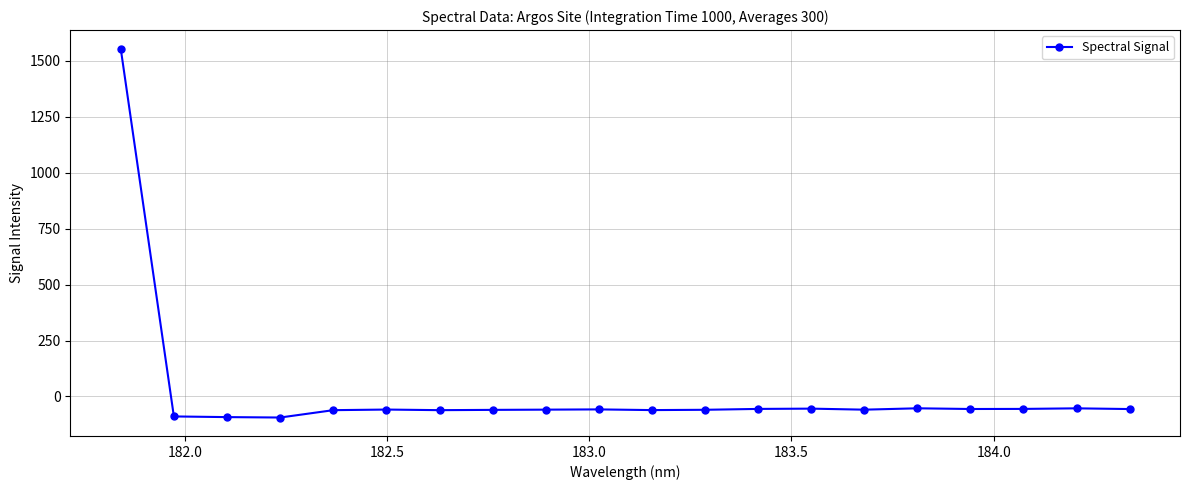

What is the value of the 4th point from the left?

-93.9